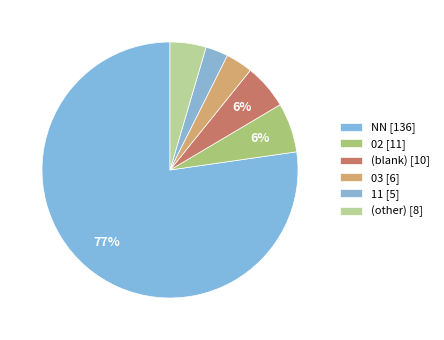

Count the number of slices in the pie.

6